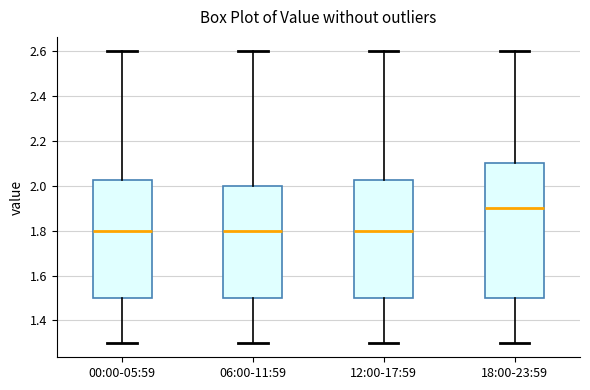

Reading left to right, transcribe this box plot: for each box, give where its median line is, the range the box spans, and where its two whiskers end, as read against the y-axis. The values are not printed on the chart, so give them approximately, as read against the axis.

00:00-05:59: median 1.80, box 1.50 to 2.02, whiskers 1.30 to 2.60
06:00-11:59: median 1.80, box 1.50 to 2.00, whiskers 1.30 to 2.60
12:00-17:59: median 1.80, box 1.50 to 2.02, whiskers 1.30 to 2.60
18:00-23:59: median 1.90, box 1.50 to 2.10, whiskers 1.30 to 2.60